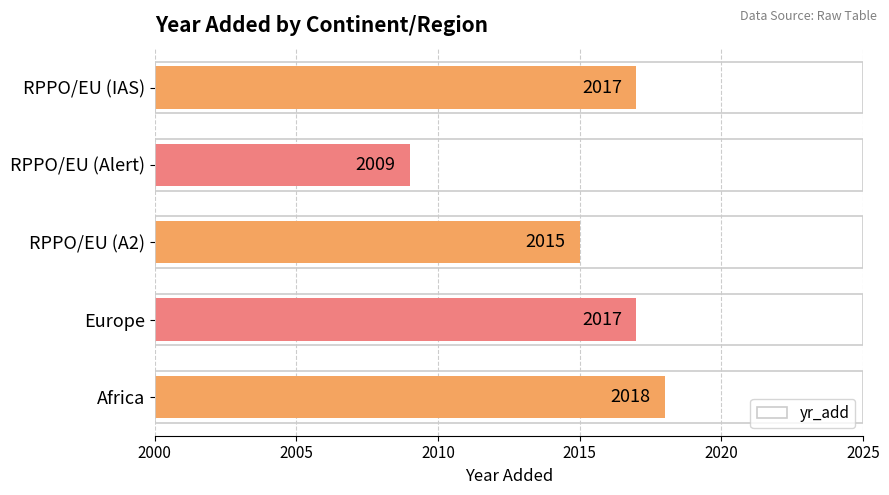

Reading top to bottom, list all the values displayed in this chart.

RPPO/EU (IAS)=2017	RPPO/EU (Alert)=2009	RPPO/EU (A2)=2015	Europe=2017	Africa=2018